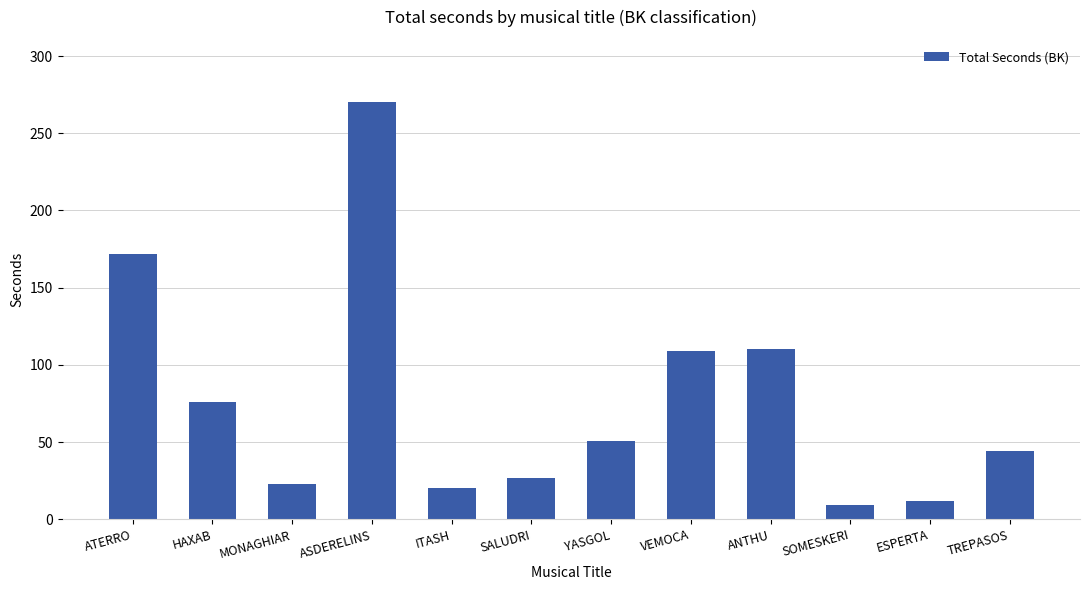

Between VEMOCA and SOMESKERI, which is larger?

VEMOCA